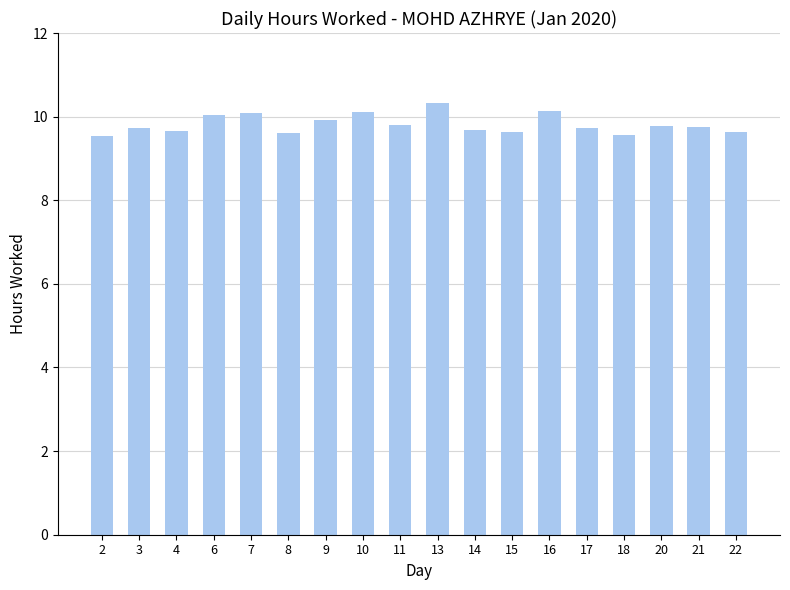

At which category does the chart reach its peak across all series?

13